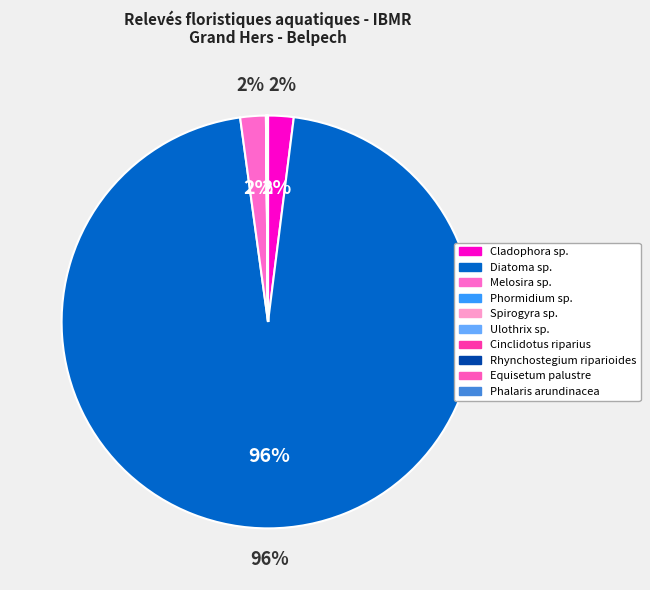

What is the smallest slice in the pie chart?

Phormidium sp.